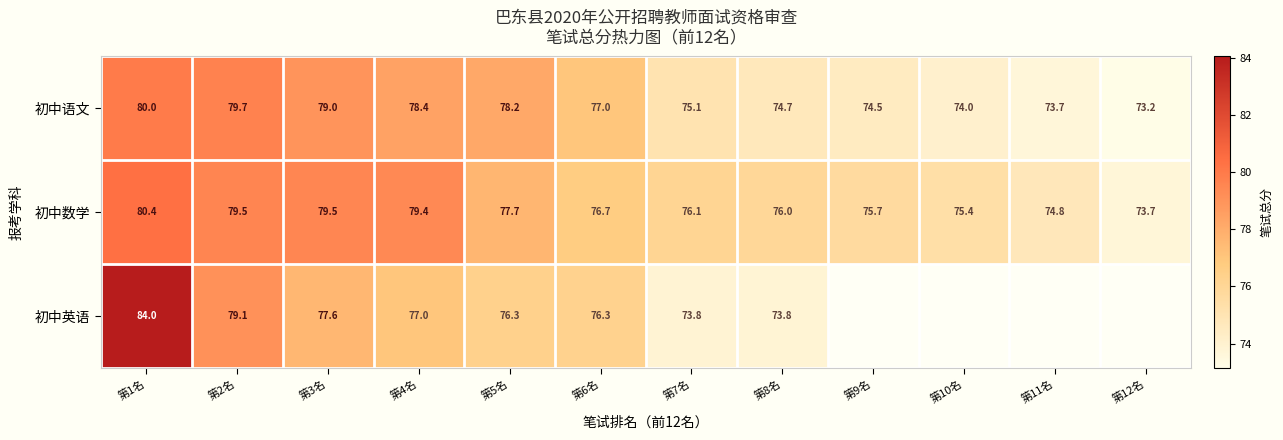

What is the difference between the second highest and second lowest values in the 初中语文 series?

6.0